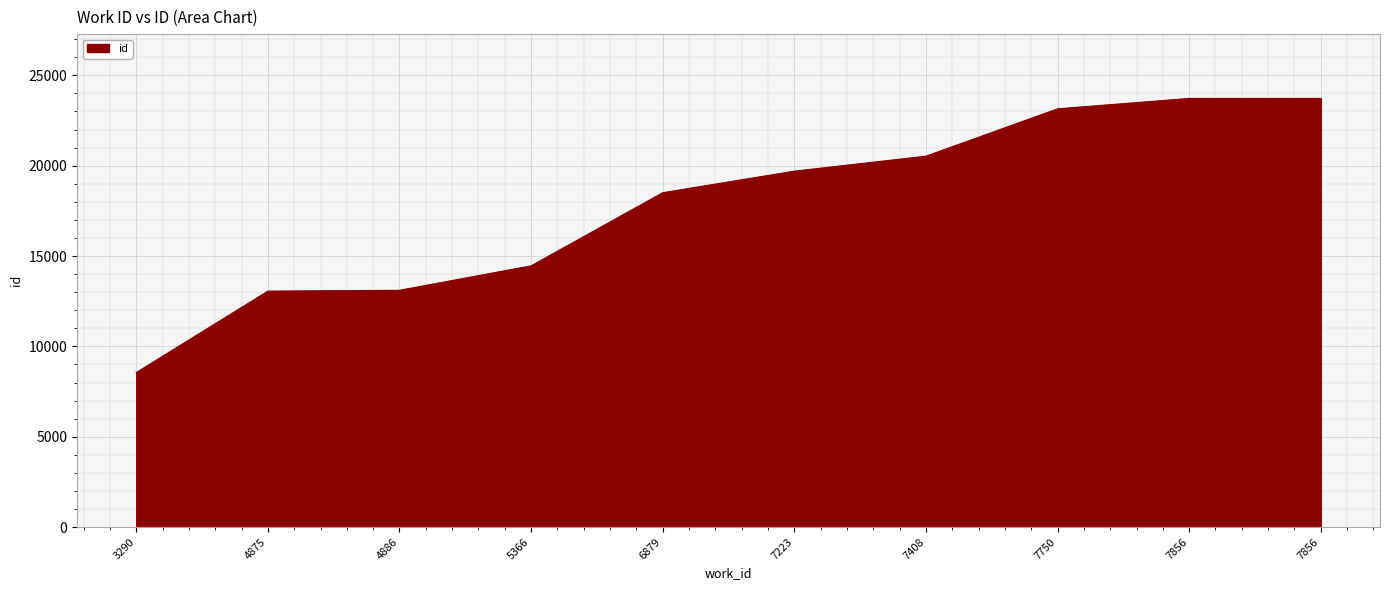

Reading left to right, extract all data points from this chart.

3290=8555	4875=13059	4886=13105	5366=14458	6879=18506	7223=19697	7408=20527	7750=23147	7856=23722	7856=23723